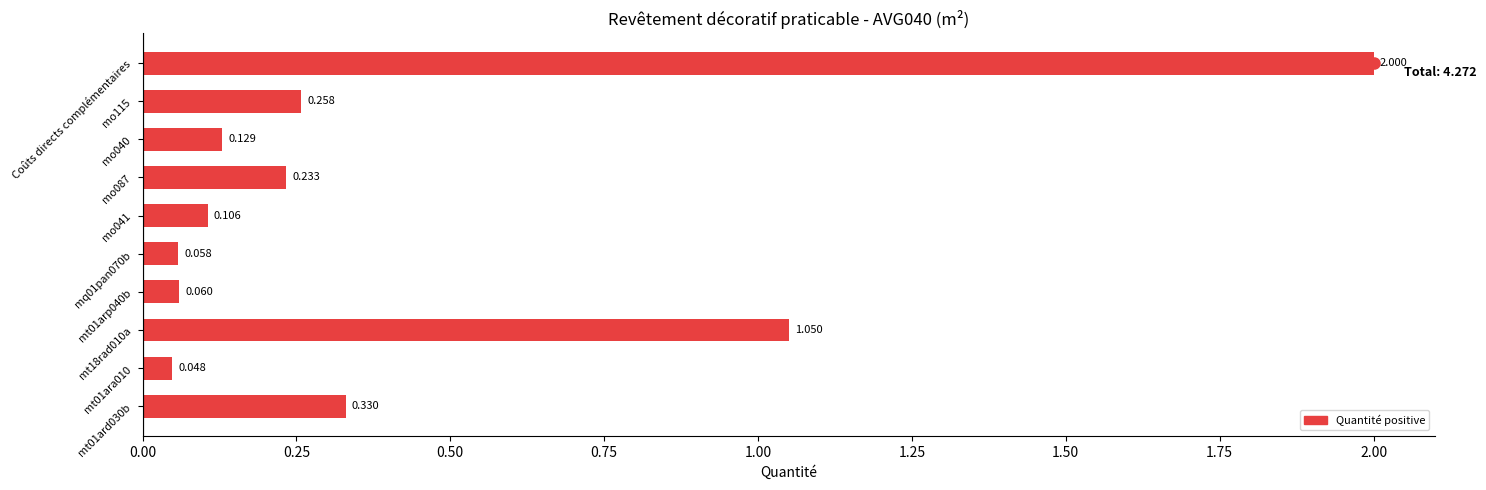

What is the difference between the second highest and minimum values?

1.0